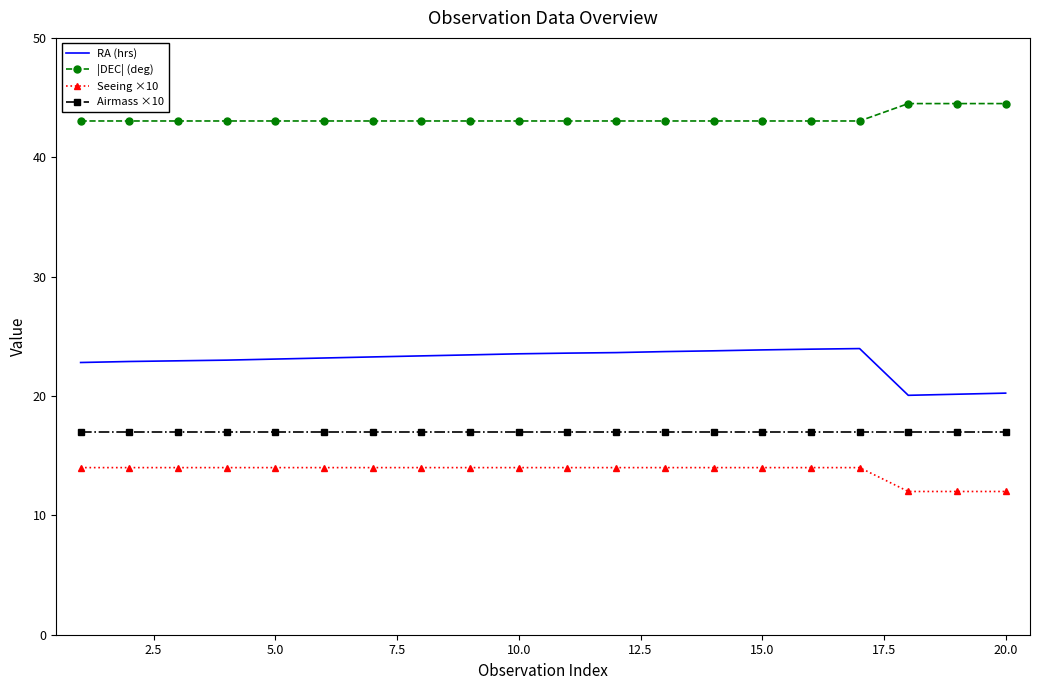

What is the minimum value shown in the chart?

12.0